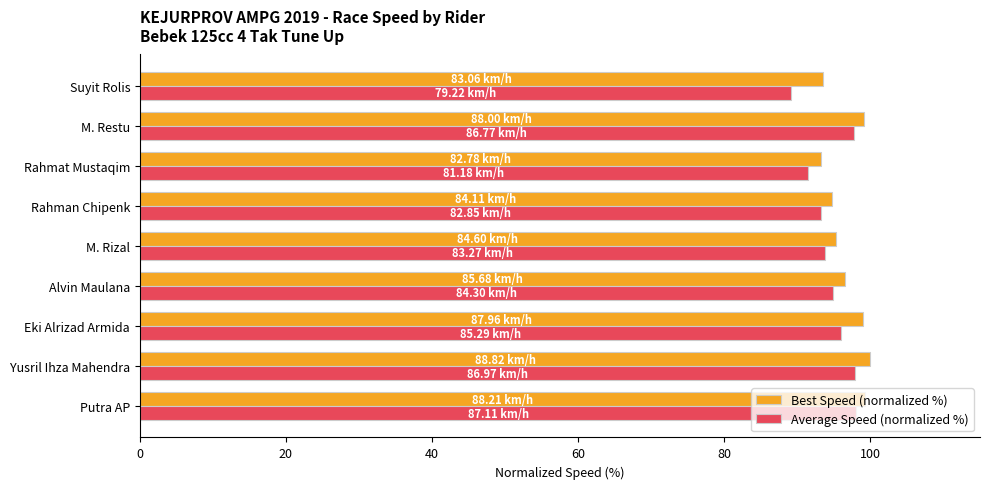

Between Rahmat Mustaqim and M. Restu, which series saw the biggest shift?

Average Speed (normalized %)